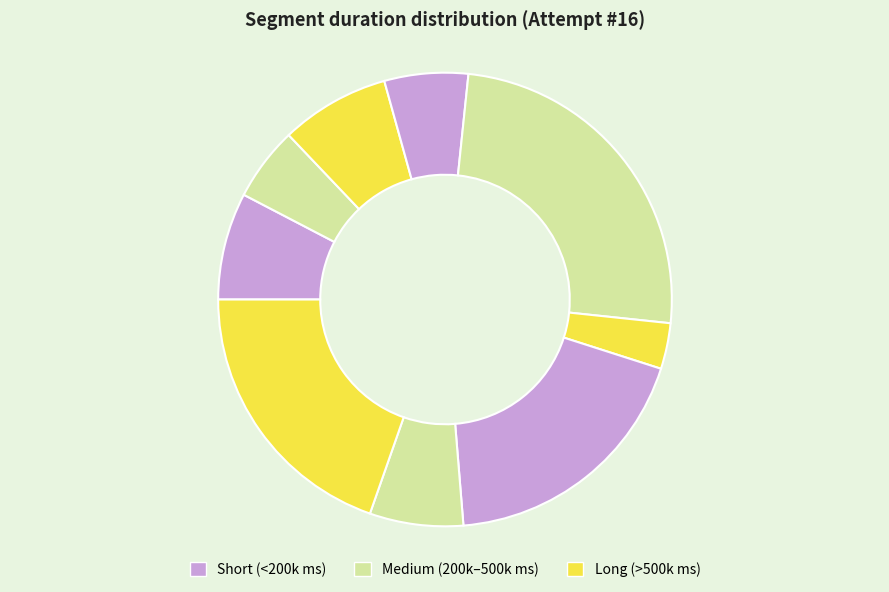

To the nearest percent, what is the difference between the largest and smallest slice percentages?

22%